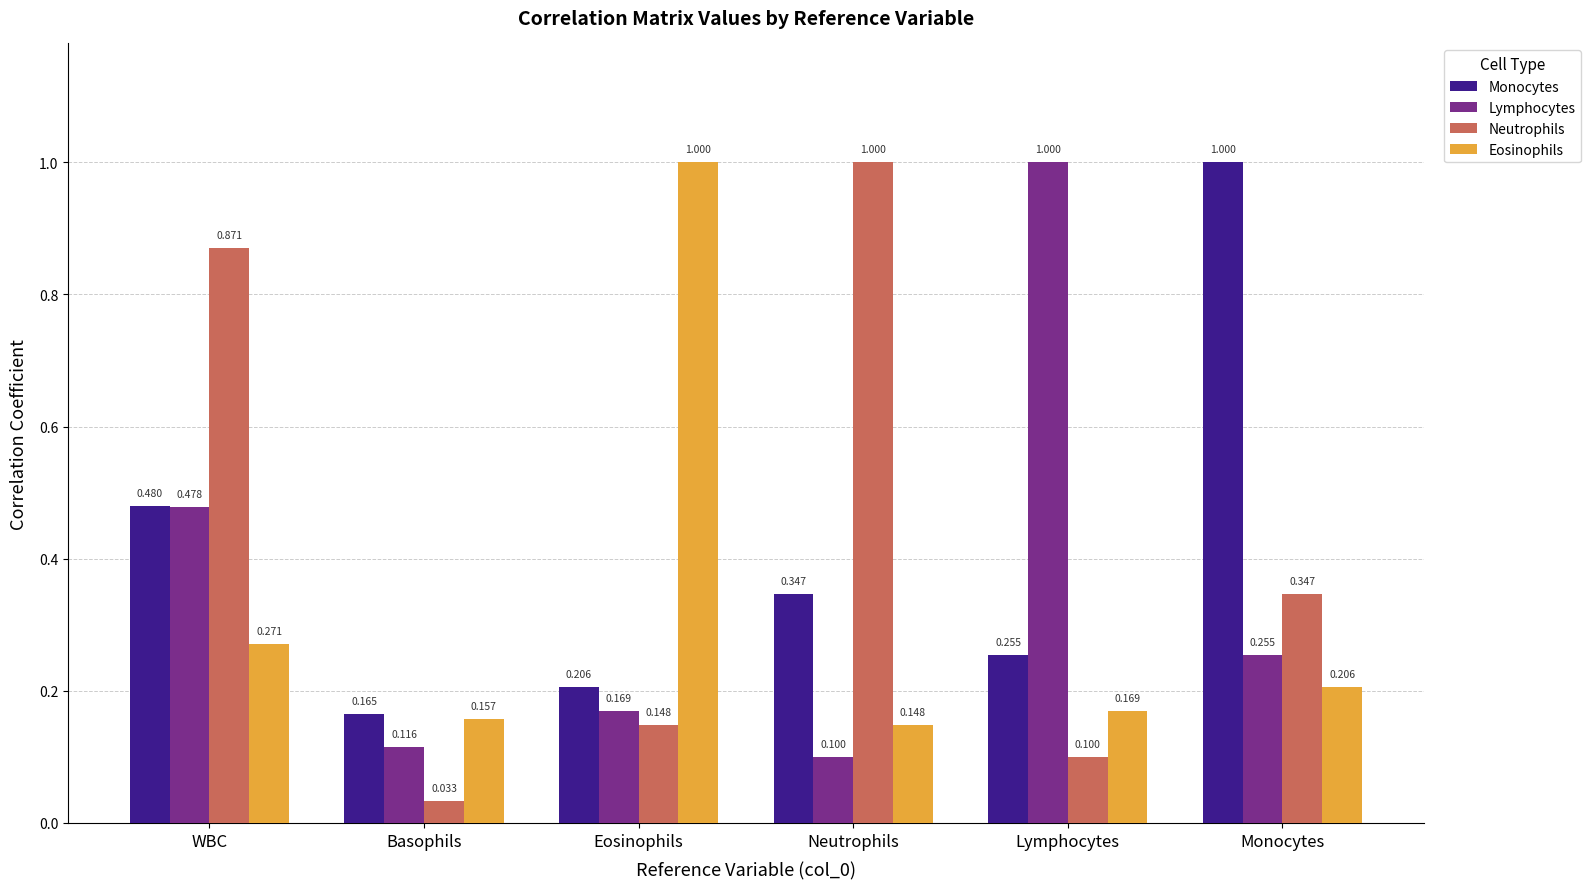

List the labels in order of Neutrophils value, smallest first.

Basophils, Lymphocytes, Eosinophils, Monocytes, WBC, Neutrophils